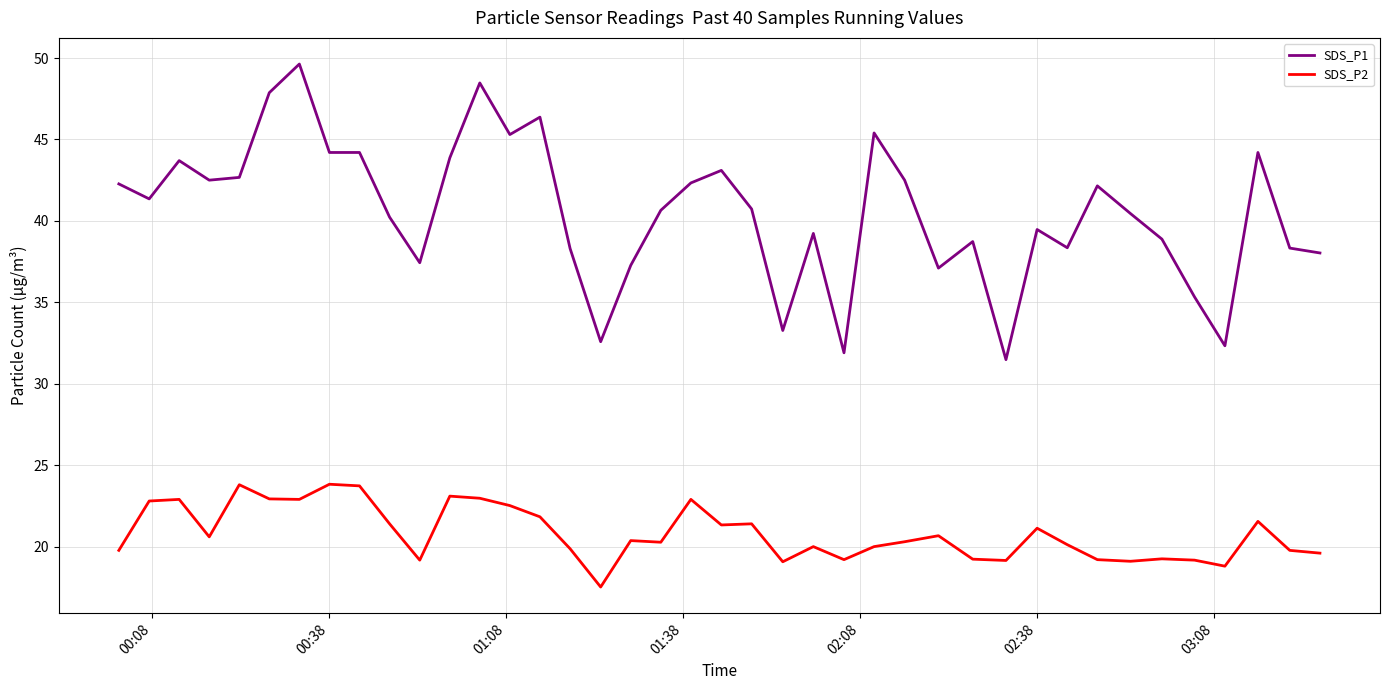

What is the maximum value shown in the chart?

49.6